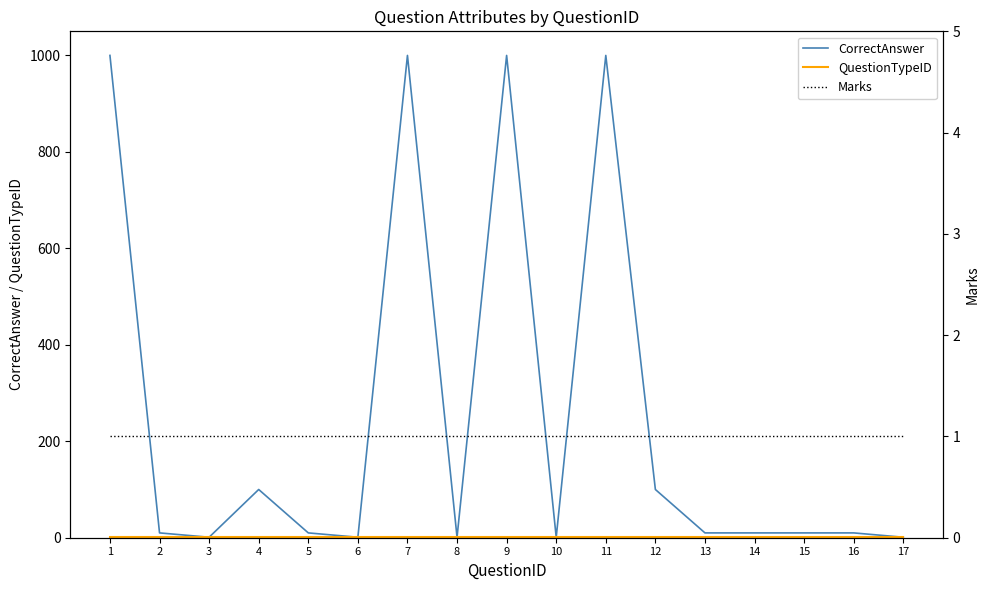

What are all the series names shown in the legend?

CorrectAnswer, QuestionTypeID, Marks